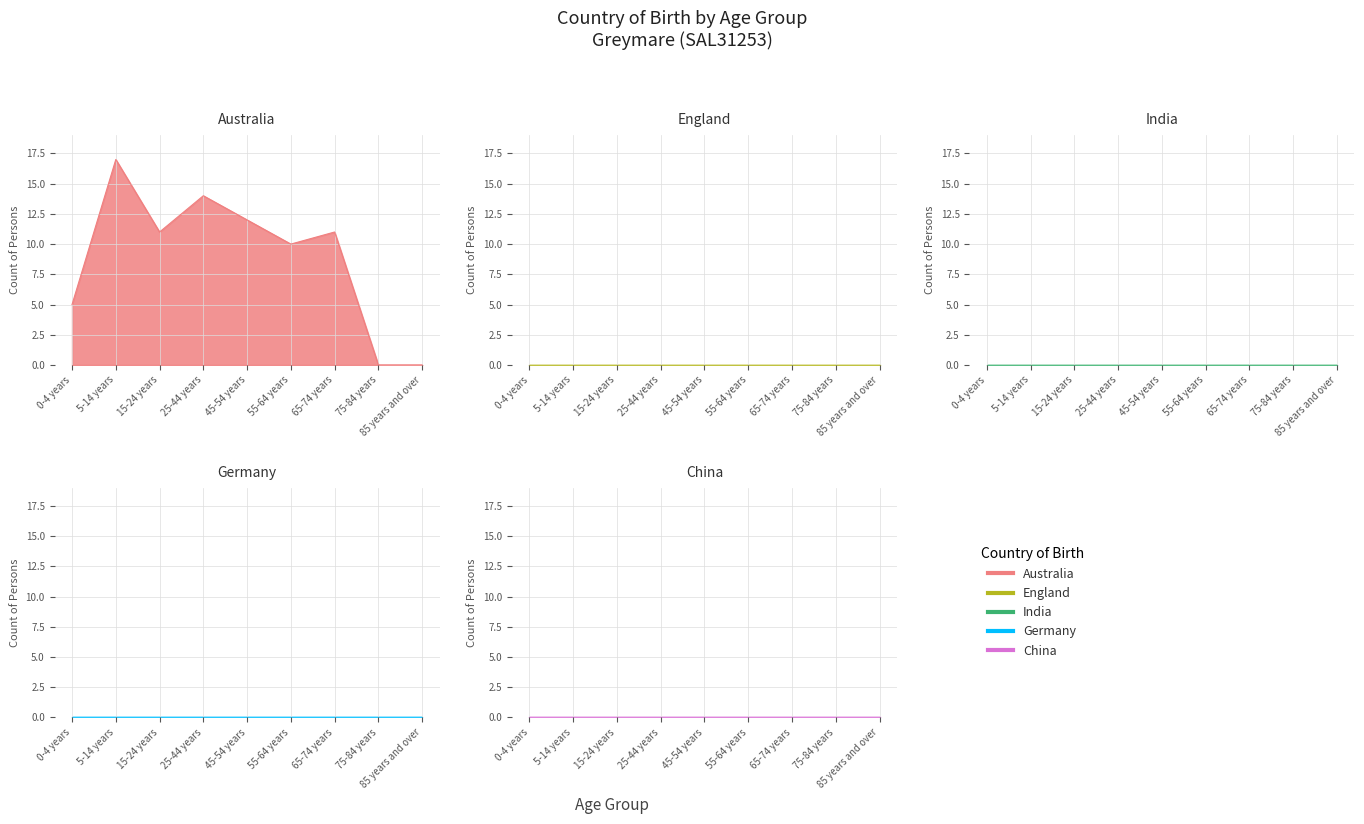

Reading left to right, list all the values displayed in this chart.

Australia: 5	17	11	14	12	10	11	0	0
England: 0	0	0	0	0	0	0	0	0
India: 0	0	0	0	0	0	0	0	0
Germany: 0	0	0	0	0	0	0	0	0
China: 0	0	0	0	0	0	0	0	0